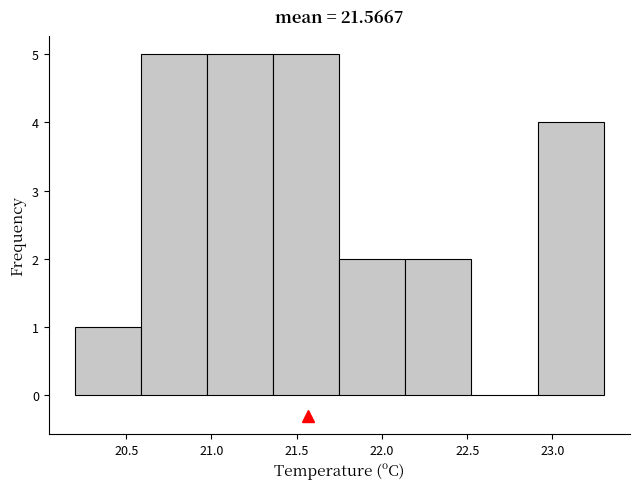

Reading left to right, list every bar in this chart as the range it spans on the x-axis followed by its height. Neither the bar edges nor the heights are printed on the chart, so give them approximately, as read against the axes.

20.20 to 20.60: 1
20.60 to 21.00: 5
21.00 to 21.35: 5
21.35 to 21.75: 5
21.75 to 22.15: 2
22.15 to 22.55: 2
22.55 to 22.90: 0
22.90 to 23.30: 4